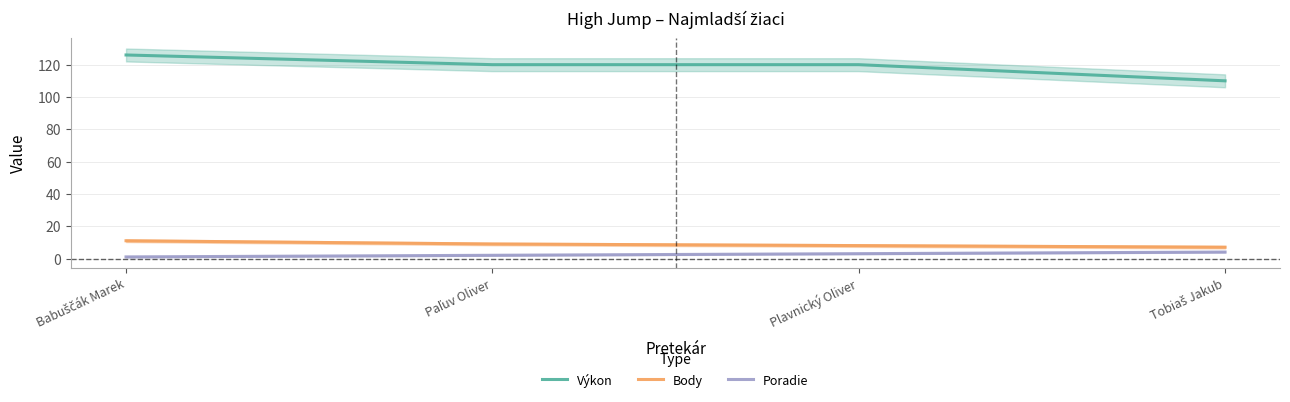

Which series has the widest spread of values?

Výkon